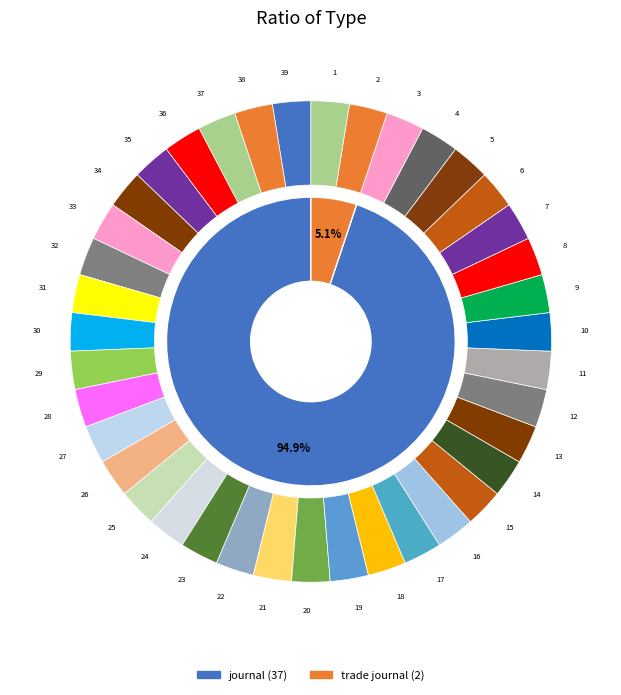

Which category accounts for the majority?

journal